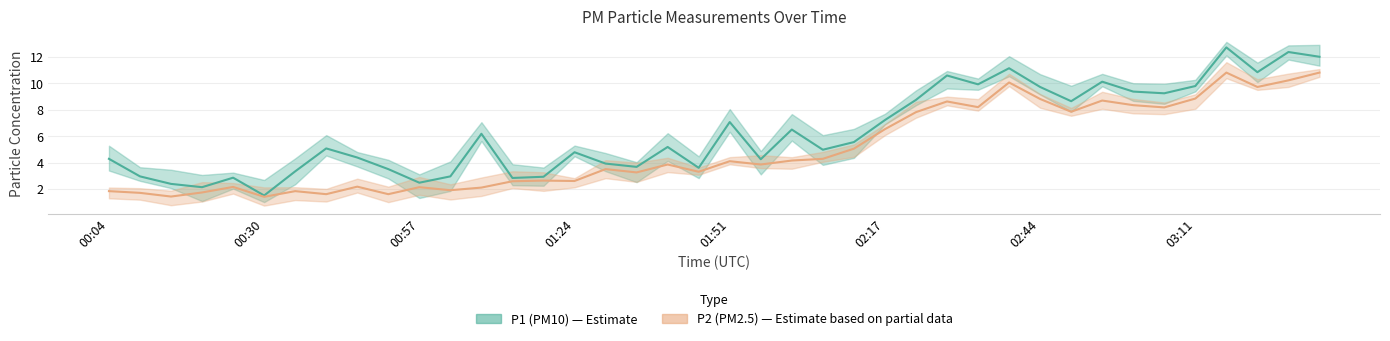

What is the label of the 34th point from the left?

03:00